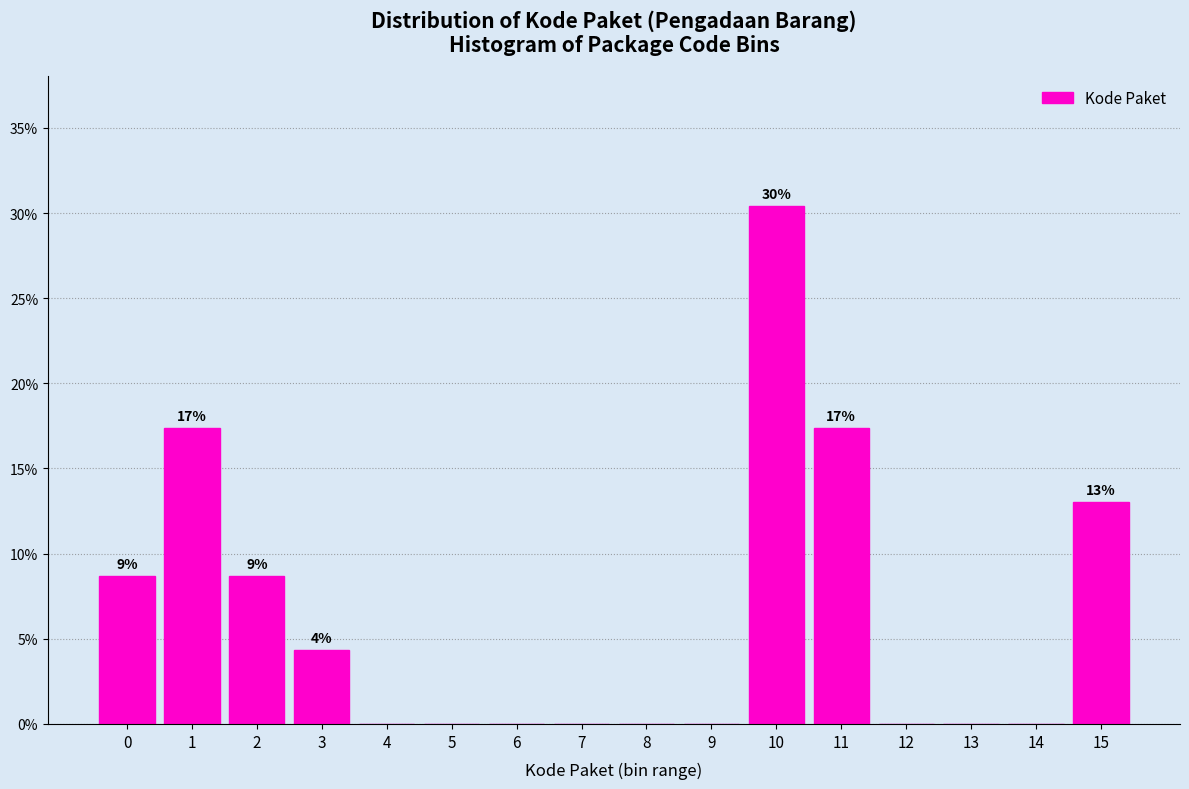

Reading left to right, what are all the values shown in this chart?

0=8.7	1=17.4	2=8.7	3=4.3	4=0.0	5=0.0	6=0.0	7=0.0	8=0.0	9=0.0	10=30.4	11=17.4	12=0.0	13=0.0	14=0.0	15=13.0